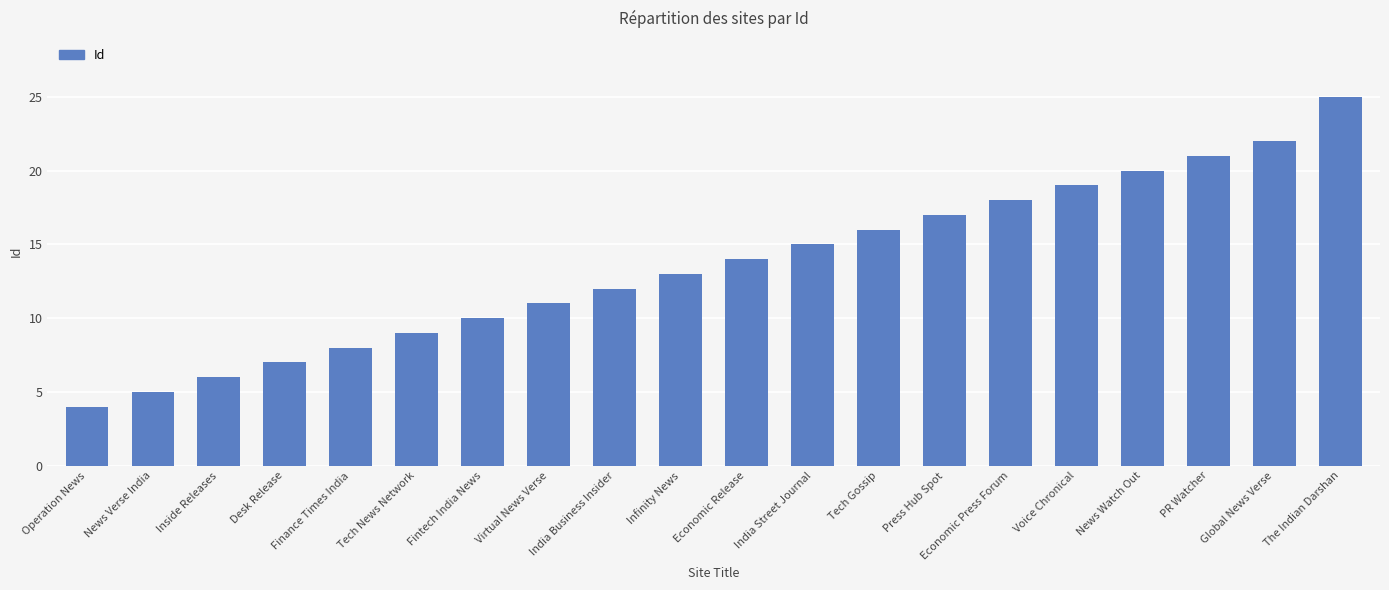

What is the value of the 15th bar from the left?

18